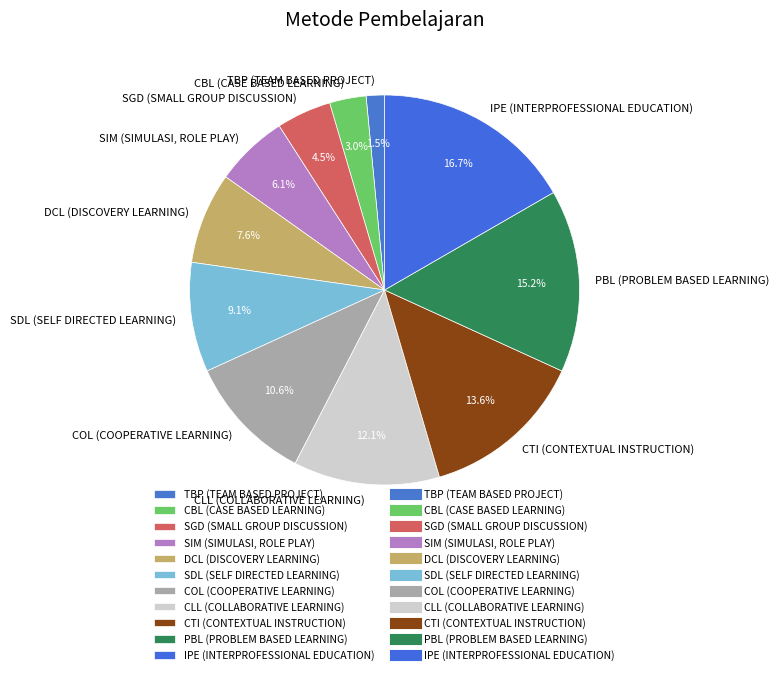

Is there a majority slice in this chart?

No